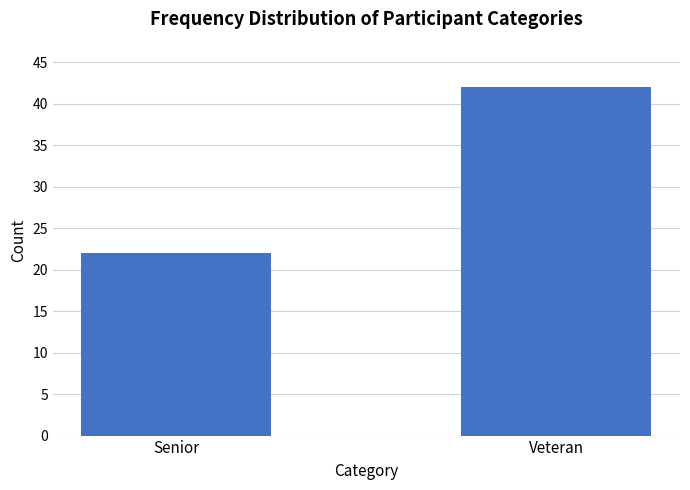

Which label corresponds to the largest value in the chart?

Veteran